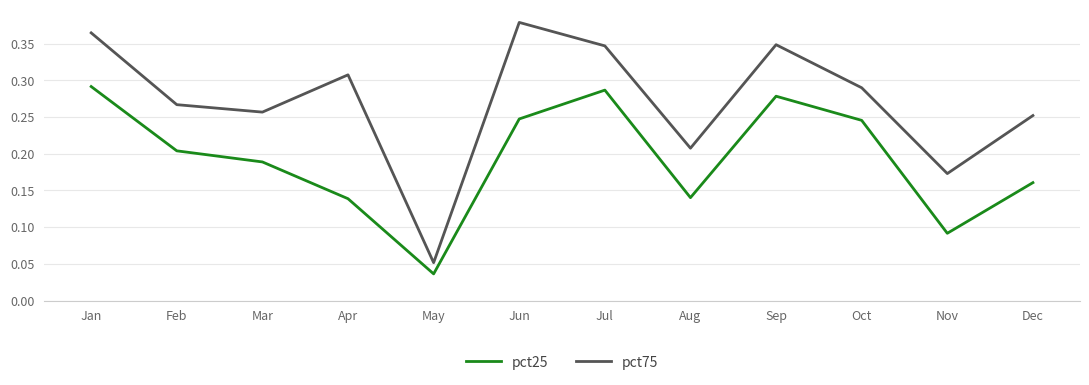

Which series has the largest range (max minus min)?

pct75